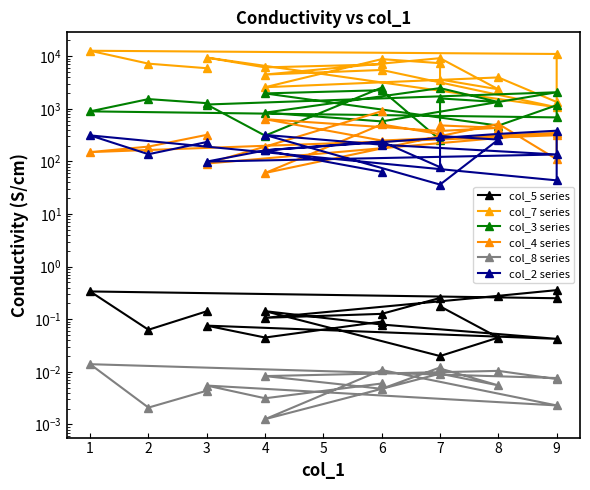

True or false: col_7 series has a value of 3183.8 at 8.

False